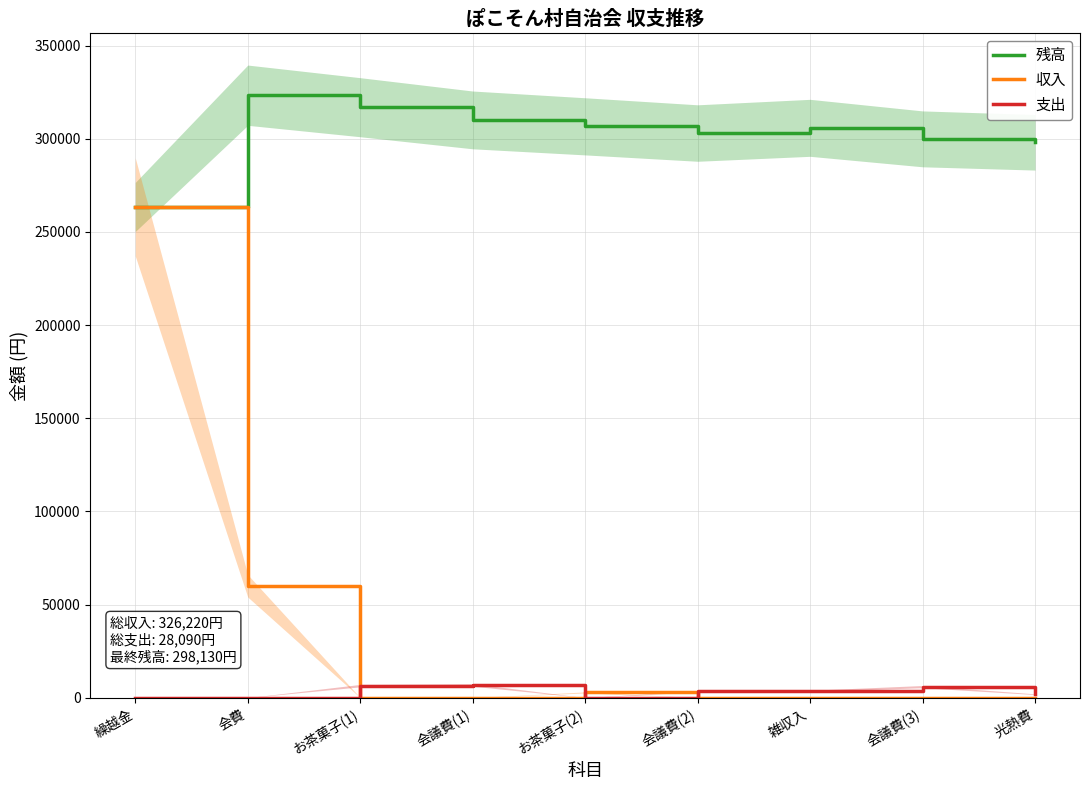

Is it true that 残高 equals 299980 at 会議費(3)?

True